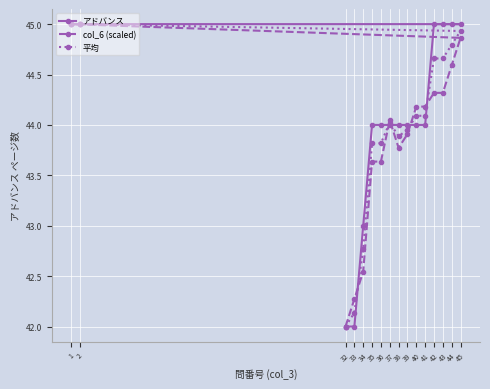

Is the value of col_6 (scaled) at 2 greater than the value of アドバンス at 34?

Yes